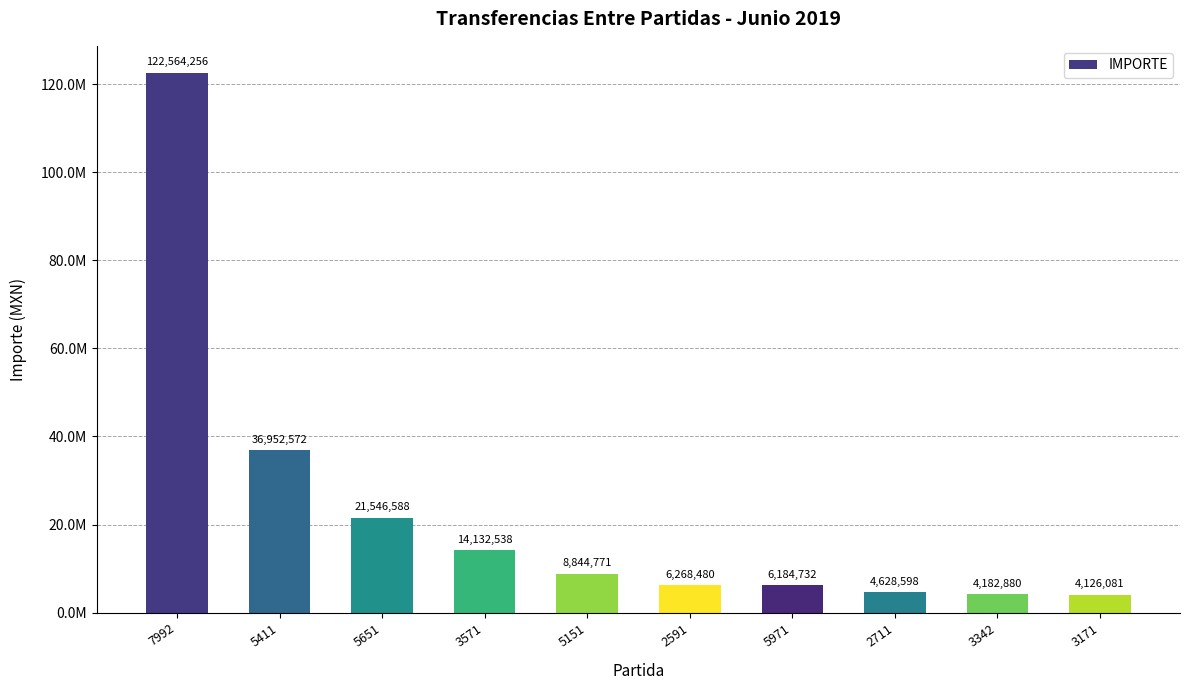

What is the difference between the values at 3171 and 3342?

56799.2